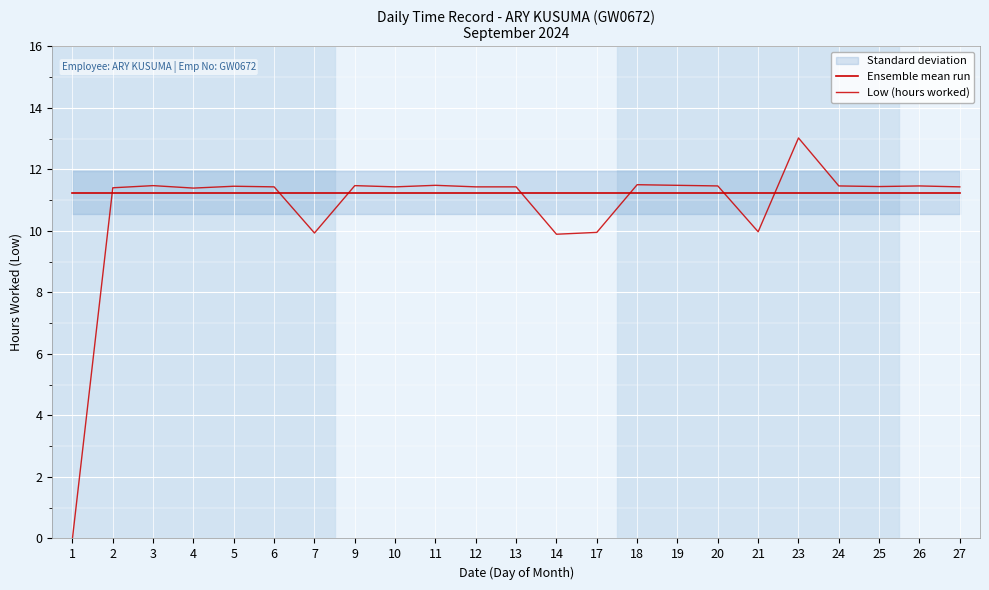

Which series changed the most between 3 and 25?

Low (hours worked)